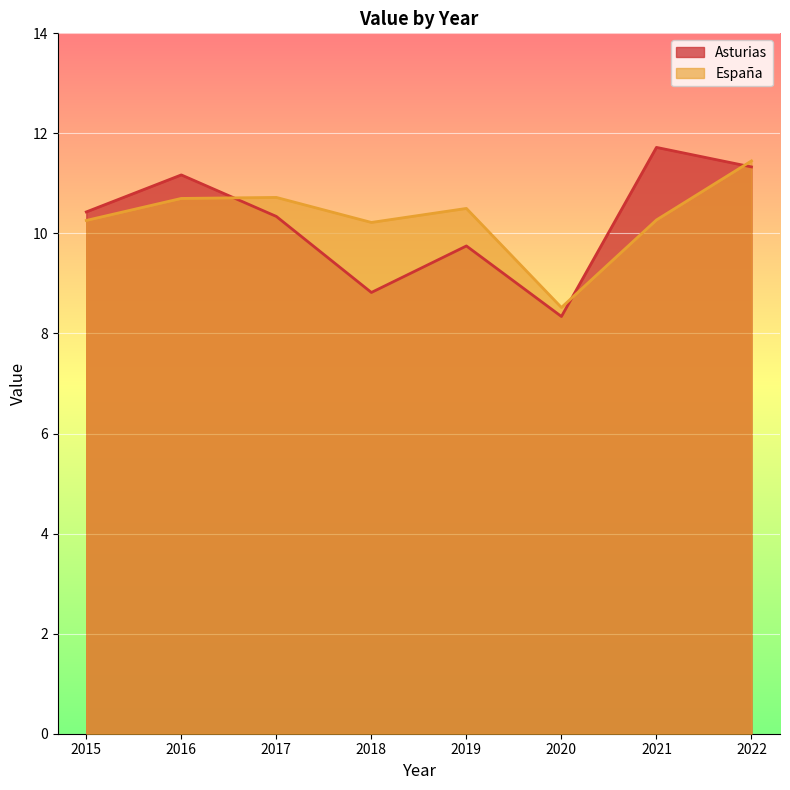

The value of Asturias at 2020 is 8.3. True or false?

True